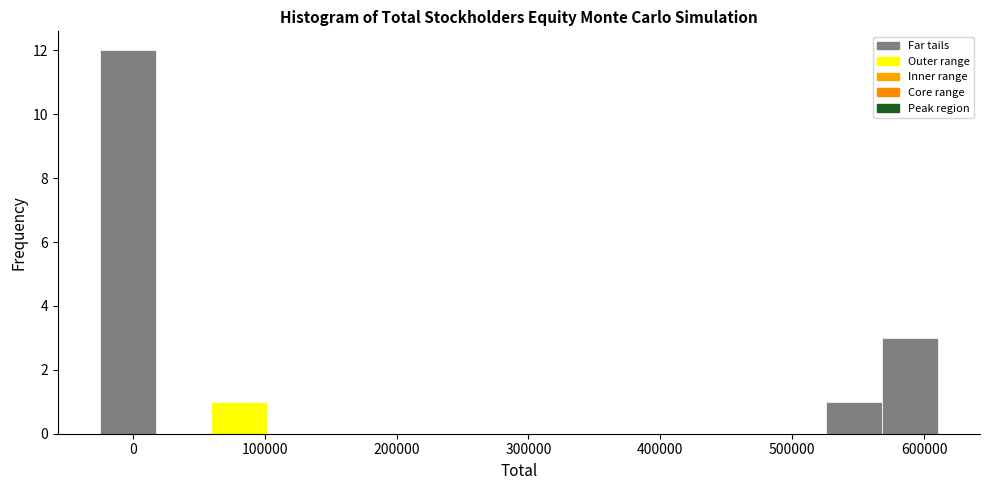

Reading left to right, transcribe this chart: for each bar, give the range it covers on the x-axis and its height. Neither the bar edges nor the heights are printed on the chart, so give them approximately, as read against the axes.

-20000 to 20000: 12
20000 to 60000: 0
60000 to 100000: 1
100000 to 140000: 0
140000 to 190000: 0
190000 to 230000: 0
230000 to 270000: 0
270000 to 310000: 0
310000 to 360000: 0
360000 to 400000: 0
400000 to 440000: 0
440000 to 480000: 0
480000 to 530000: 0
530000 to 570000: 1
570000 to 610000: 3